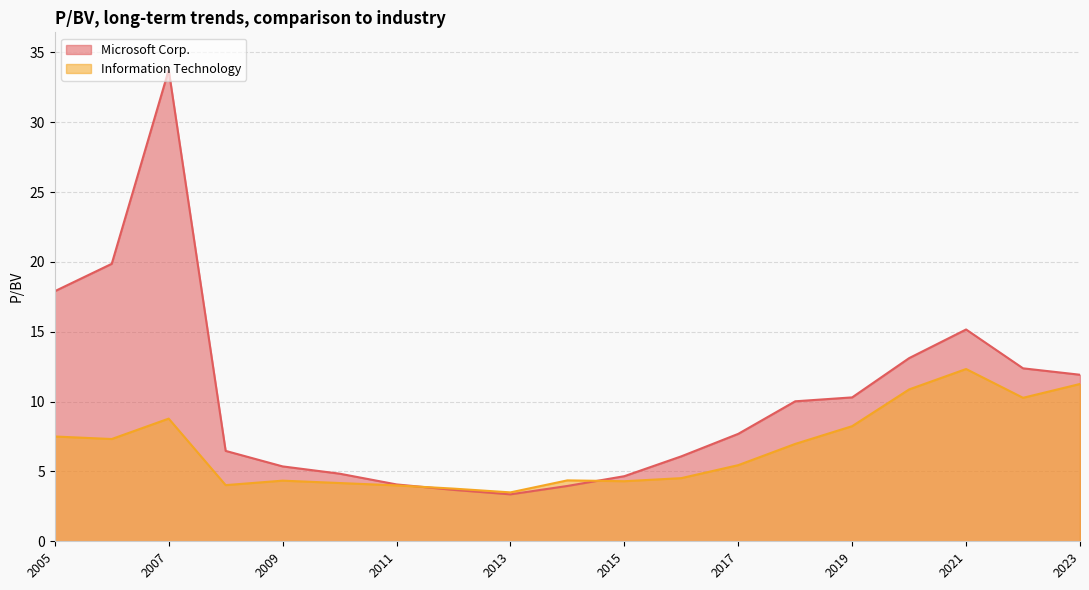

What is the difference between the maximum and minimum values in the Microsoft Corp. series?

30.4